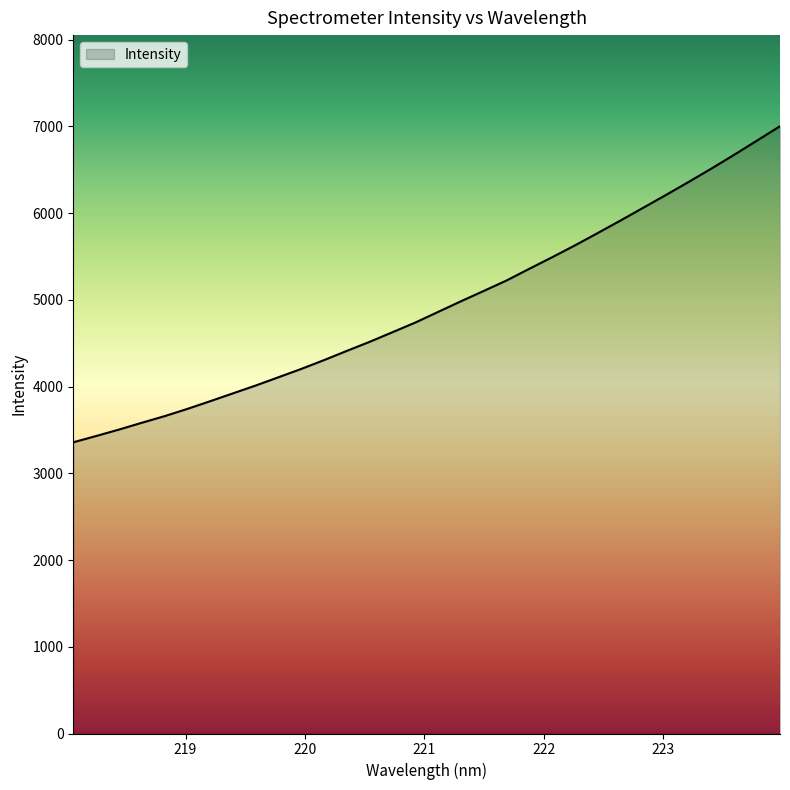

What is the difference between the maximum and minimum values?

3645.0